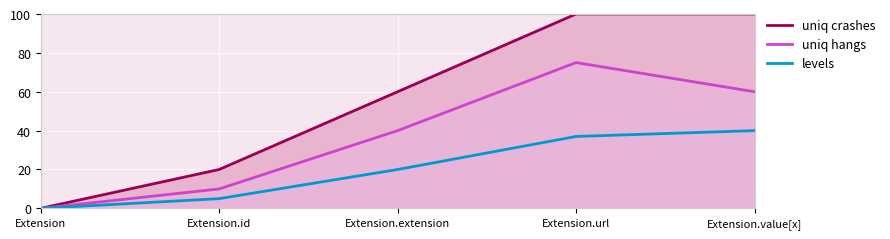

How many uniq crashes values are between 20 and 100?

4